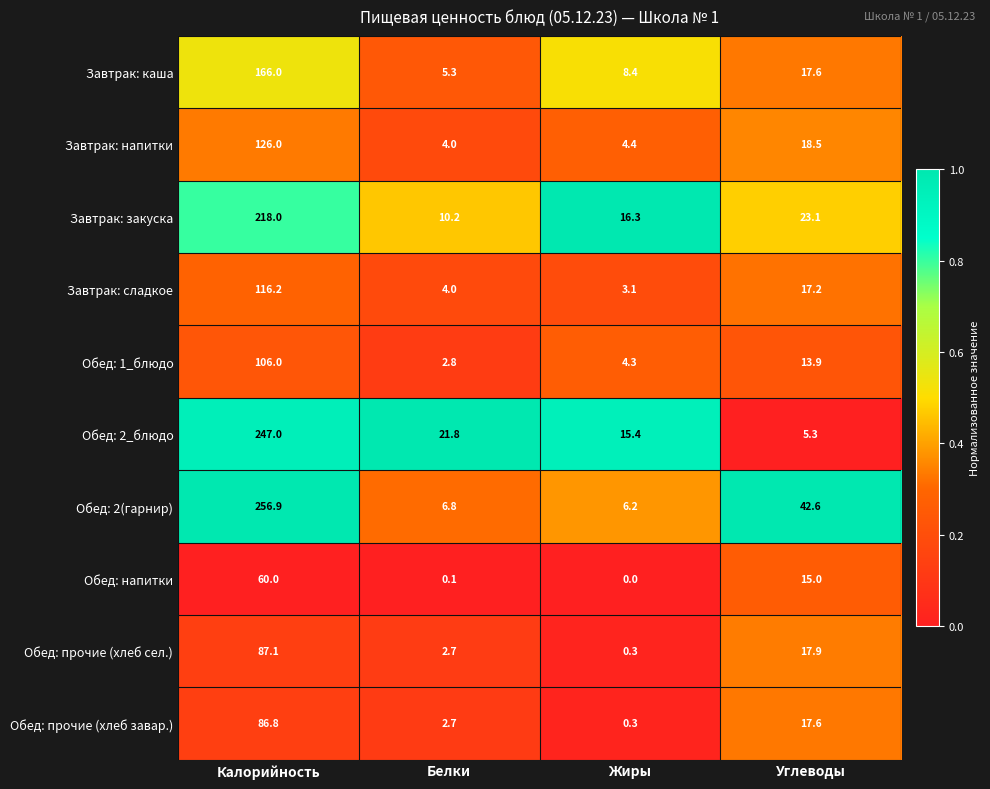

What is the sum of the Обед: напитки values at Жиры and Углеводы?

15.0